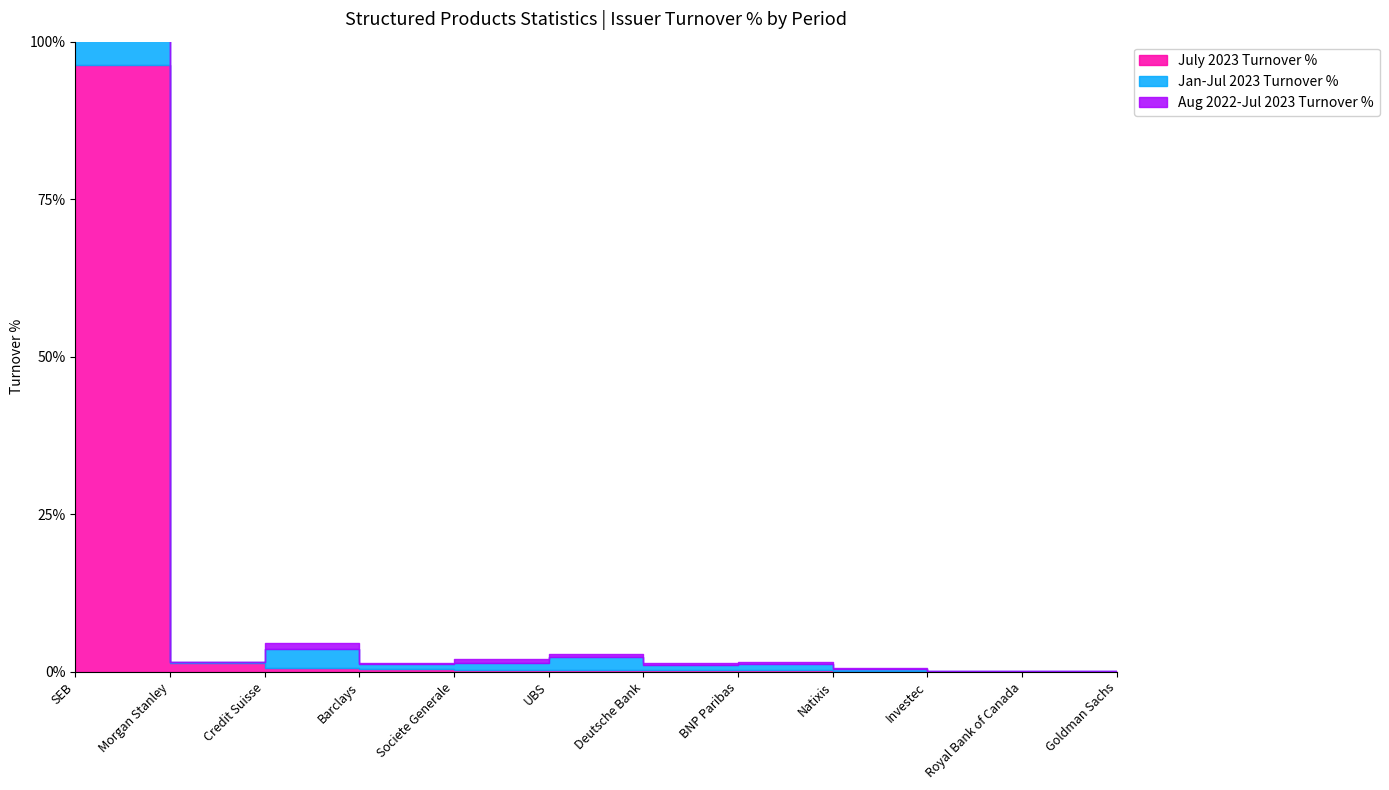

How many intersections are there between July 2023 Turnover % and Jan-Jul 2023 Turnover %?

1